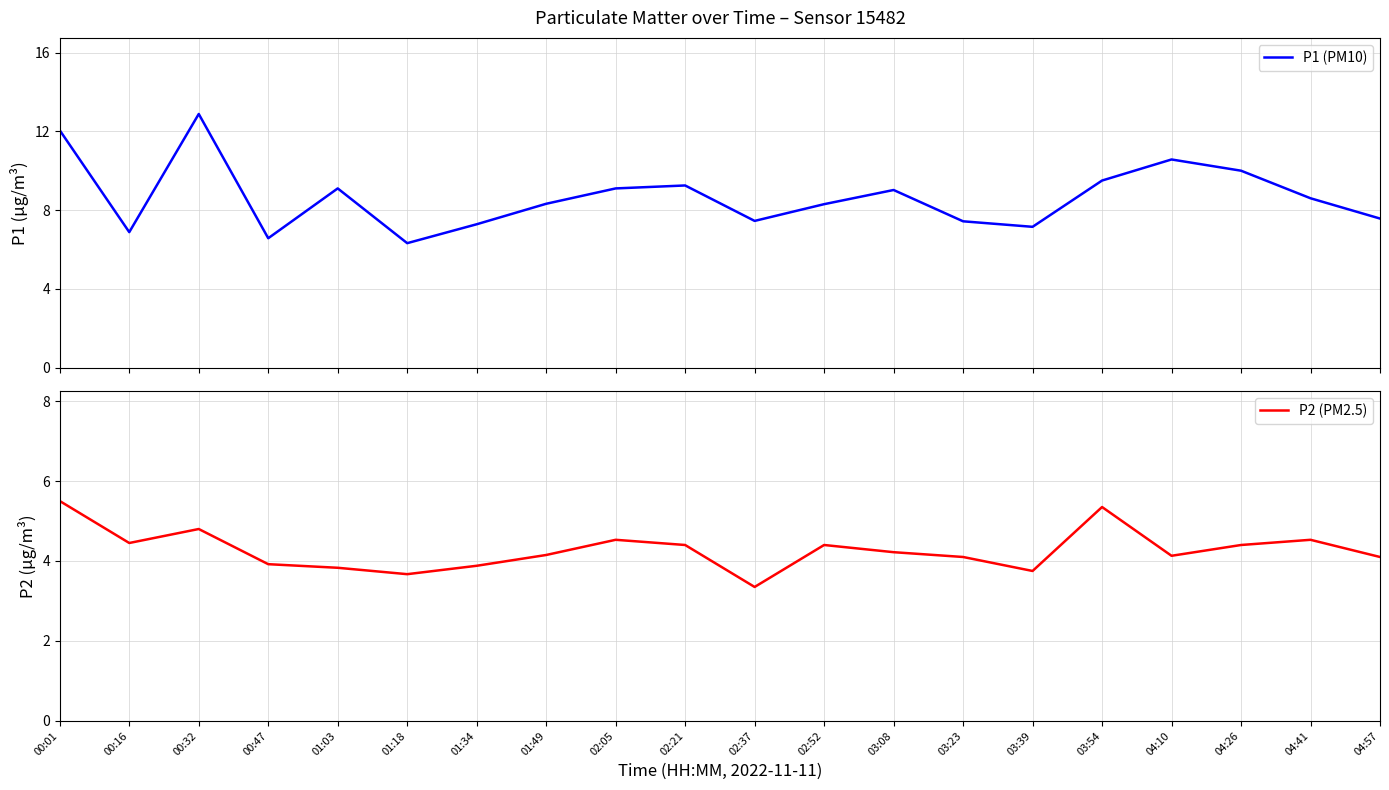

How many interior local valleys does the P1 (PM10) series have?

5